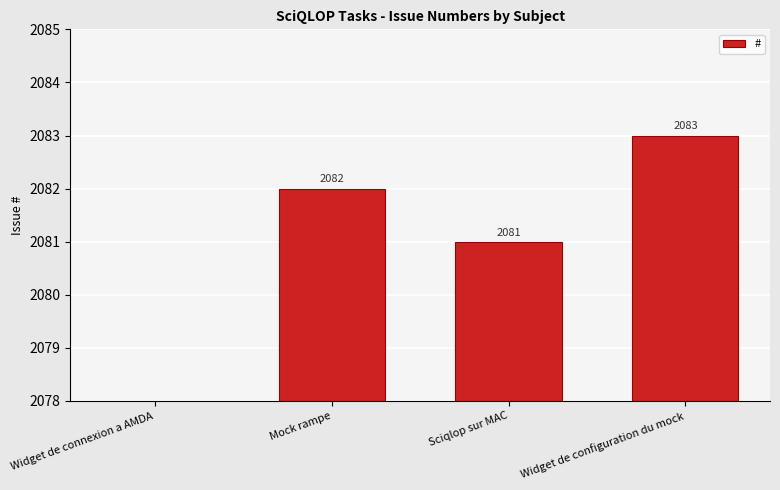

True or false: the data shows 2082 at Mock rampe.

True